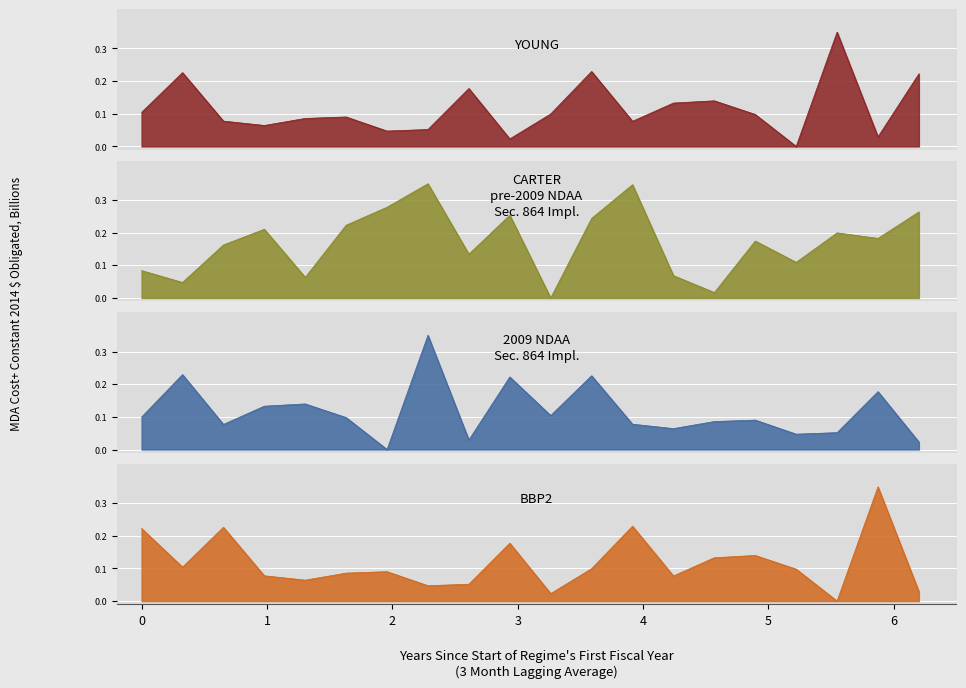

Which series changed the most between 0 and 10?

CARTER